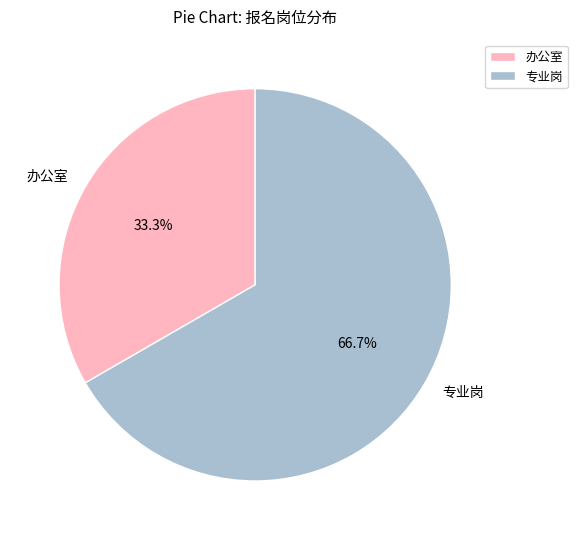

To the nearest percent, what is the difference between the 办公室 and 专业岗 slice percentages?

33%